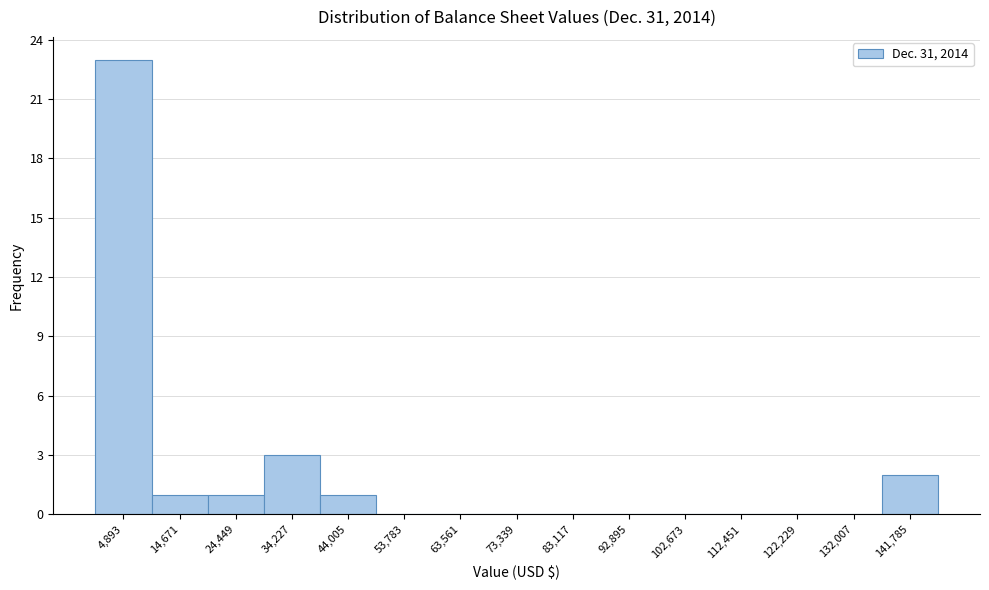

Which range on the x-axis has the tallest bar?

0 to 10000